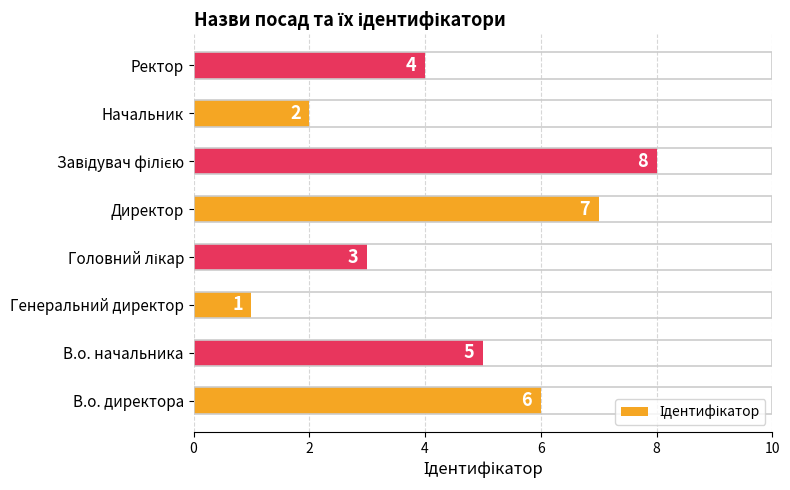

The chart shows a value of 1 at Начальник. True or false?

False